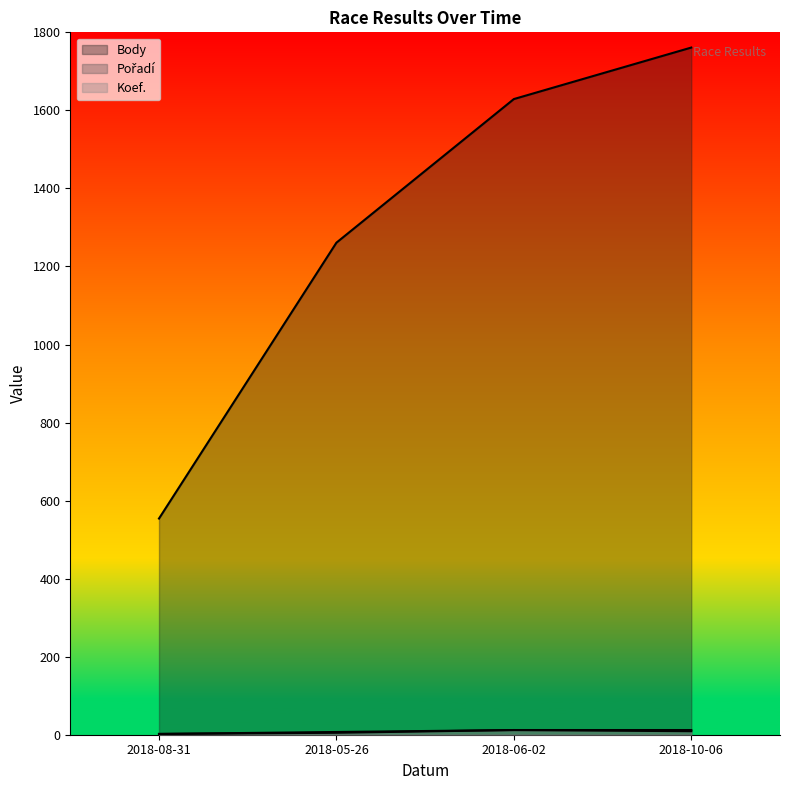

What is the label of the 1st point from the right?

2018-10-06